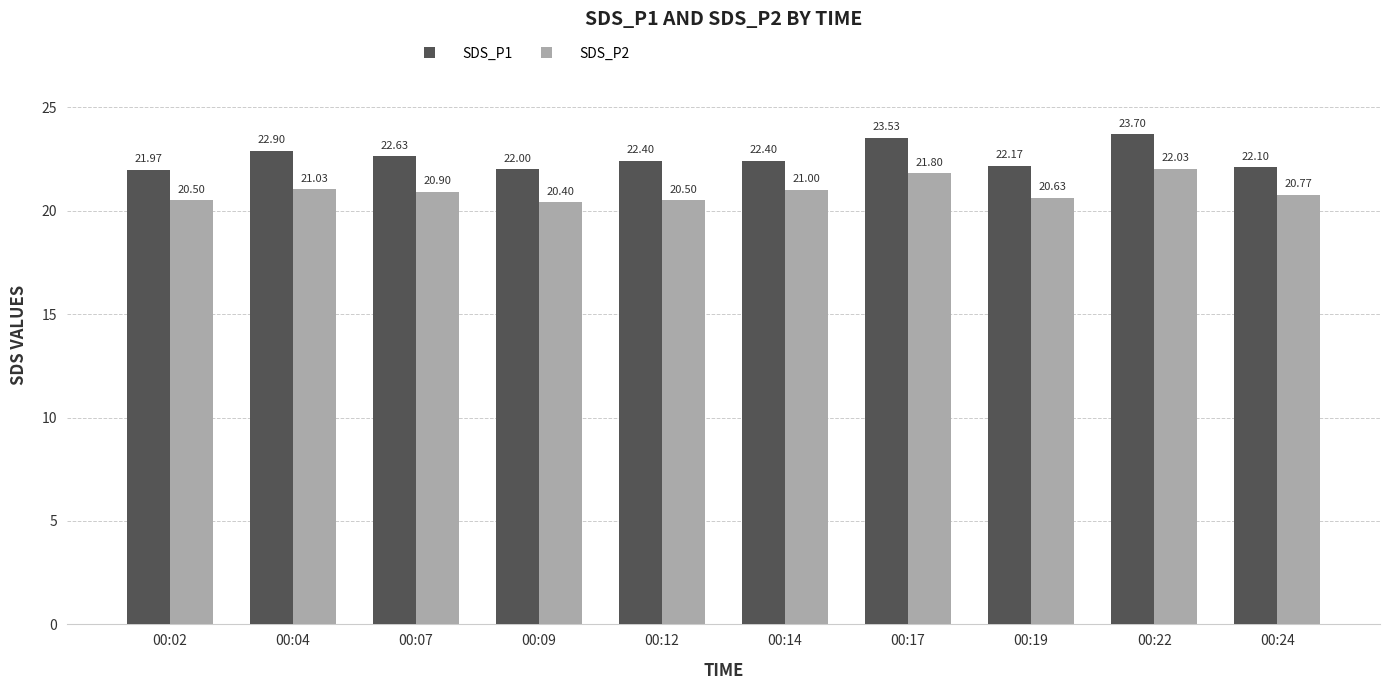

Is the value of SDS_P2 at 00:14 greater than the value of SDS_P1 at 00:24?

No